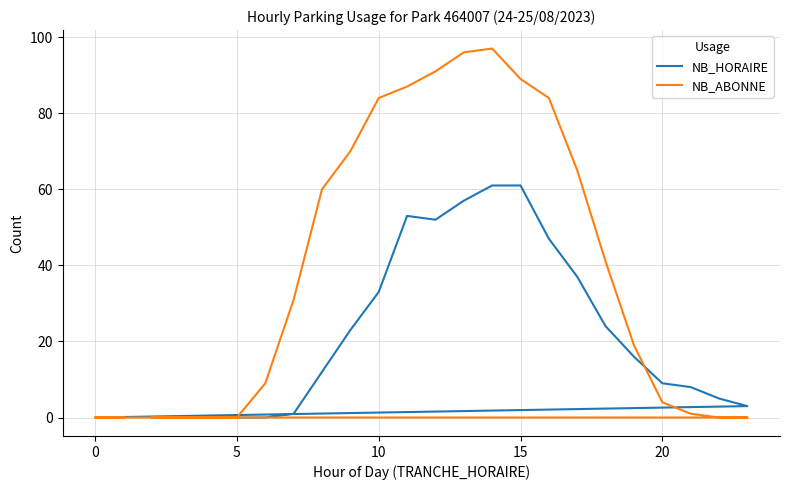

How many values in the NB_HORAIRE series are below 12?

12